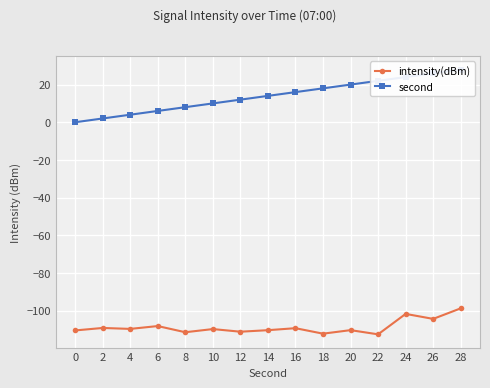

What is the value of the intensity(dBm) point at the 13th from the left?

-101.8